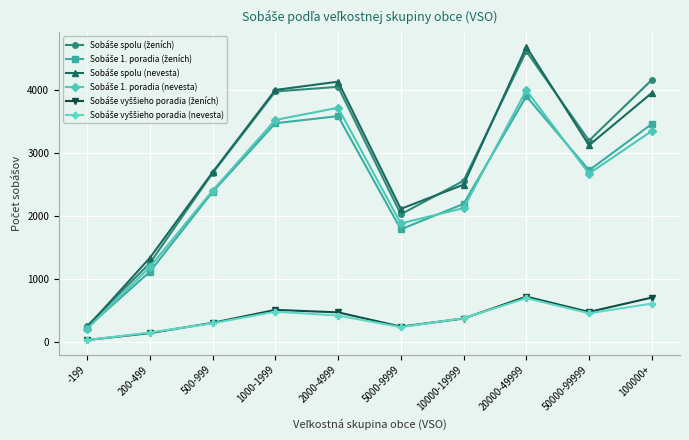

Which category has the lowest value across all series?

-199